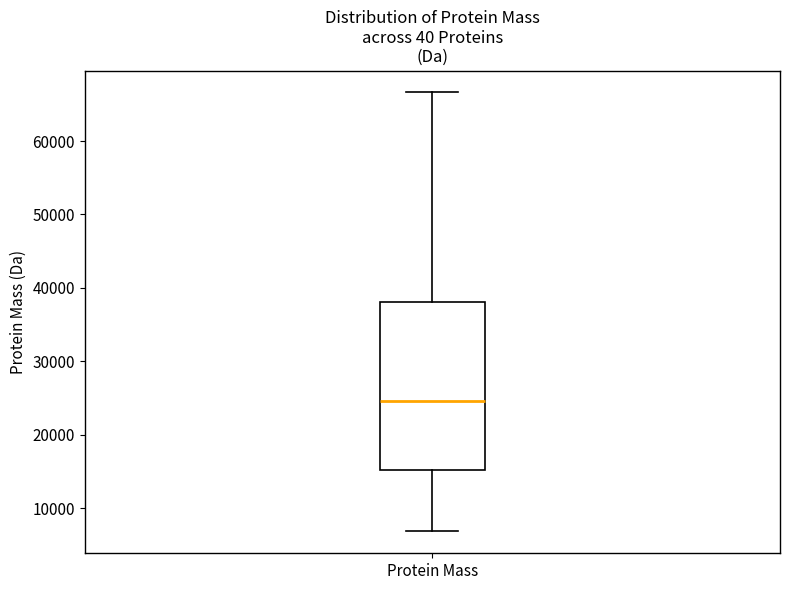

Transcribe this box plot: give where the median line is, the range the box spans, and where the two whiskers end, as read against the y-axis. The values are not printed on the chart, so give them approximately, as read against the axis.

median 25000, box 15000 to 38000, whiskers 7000 to 67000